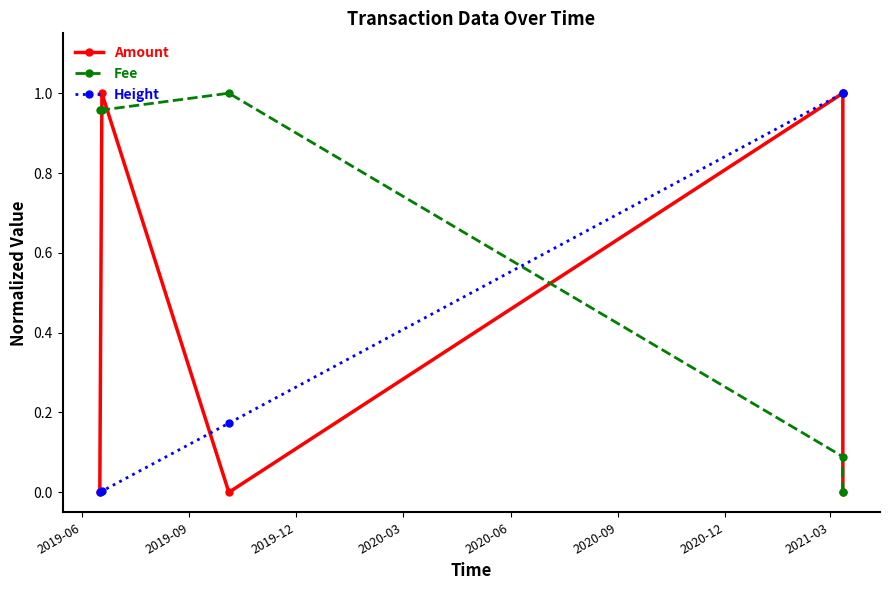

Which series has the largest total across all categories?

Fee